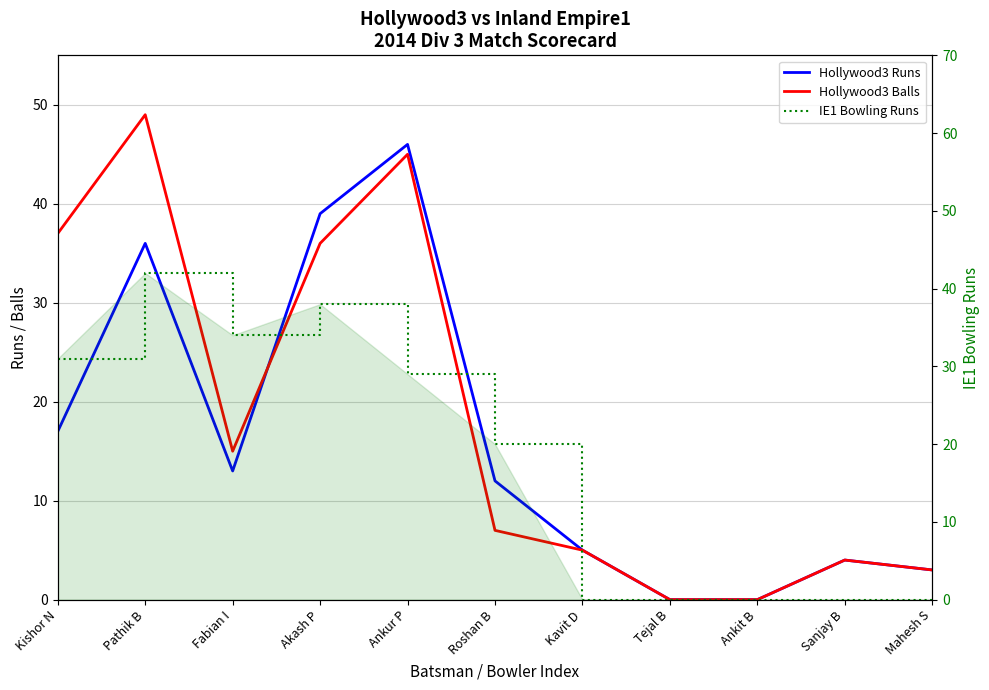

True or false: Hollywood3 Runs has more than 1 interior local peaks.

True